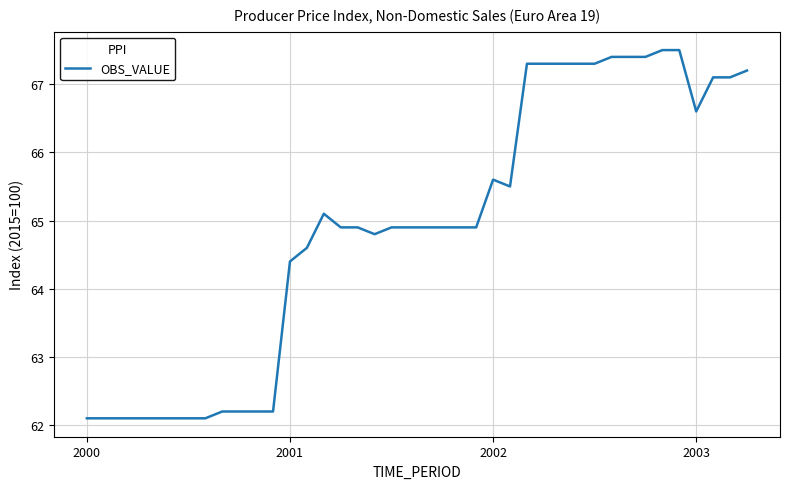

What is the difference between the maximum and minimum values?

5.4